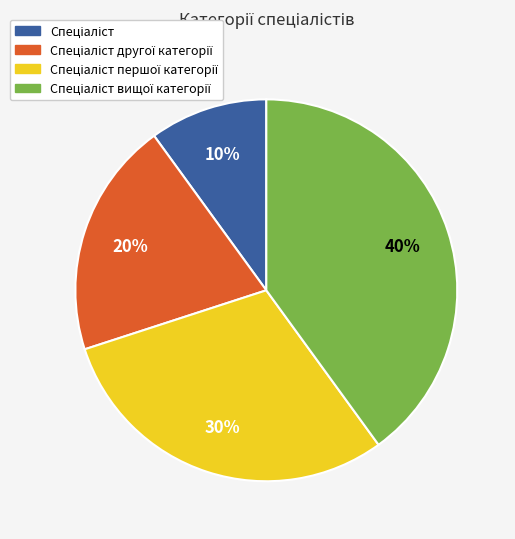

To the nearest percent, what is the difference between the largest and smallest slice percentages?

30%